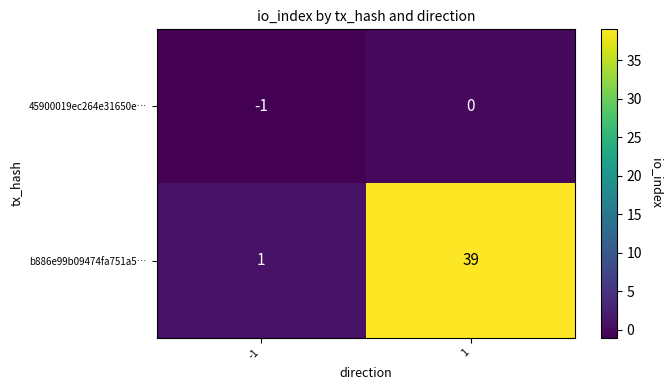

Rank the series by their average value, from lowest to highest.

45900019ec264e31650e…, b886e99b09474fa751a5…